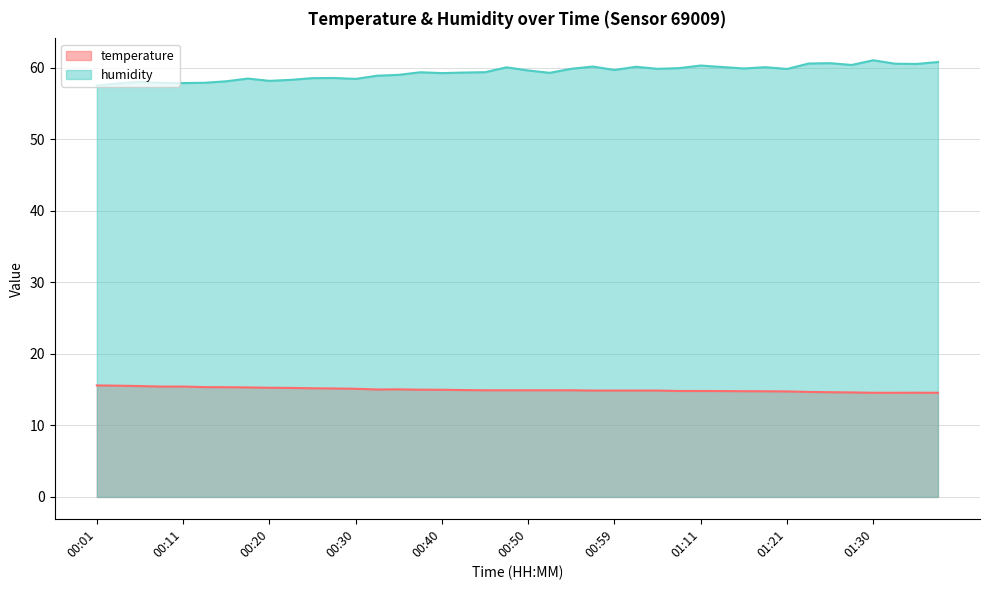

Read the humidity value at 00:37.

59.4